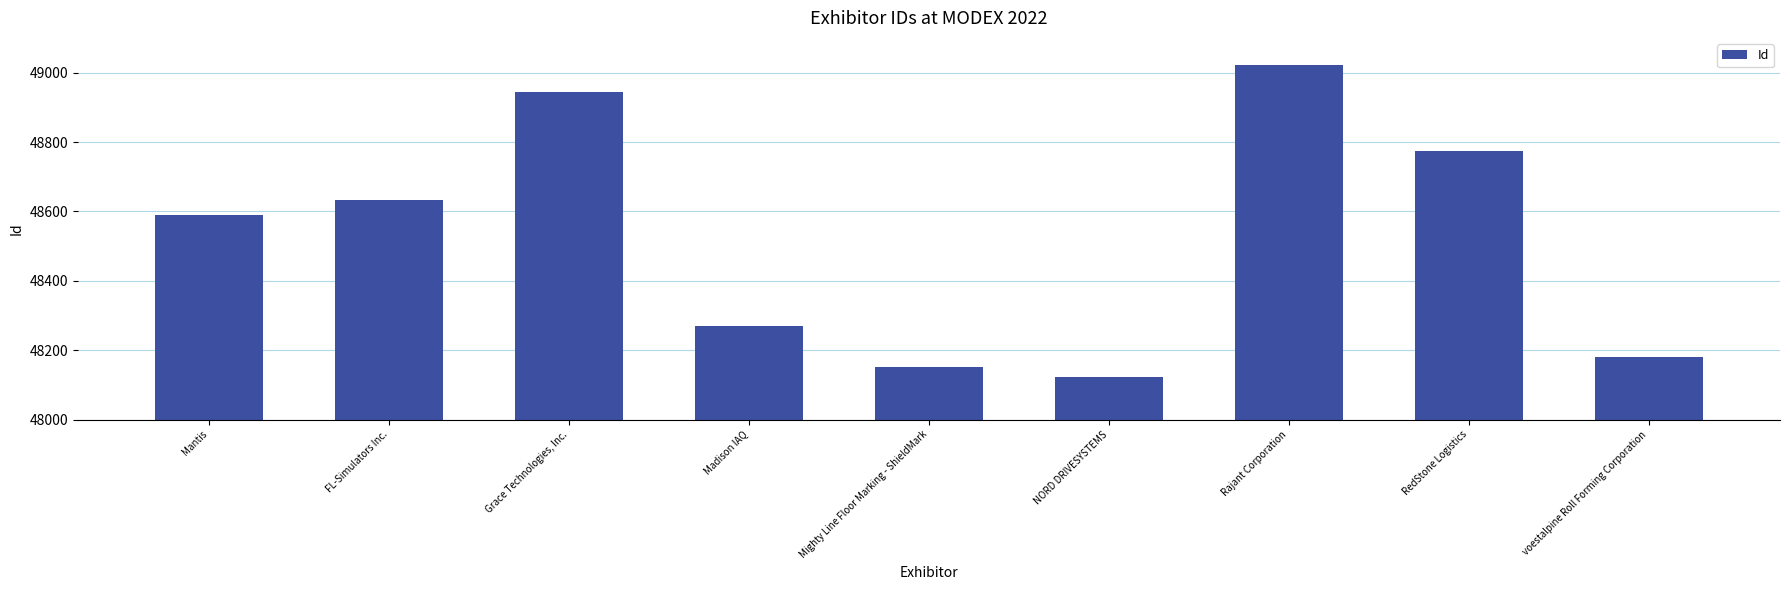

What is the minimum value shown in the chart?

48124